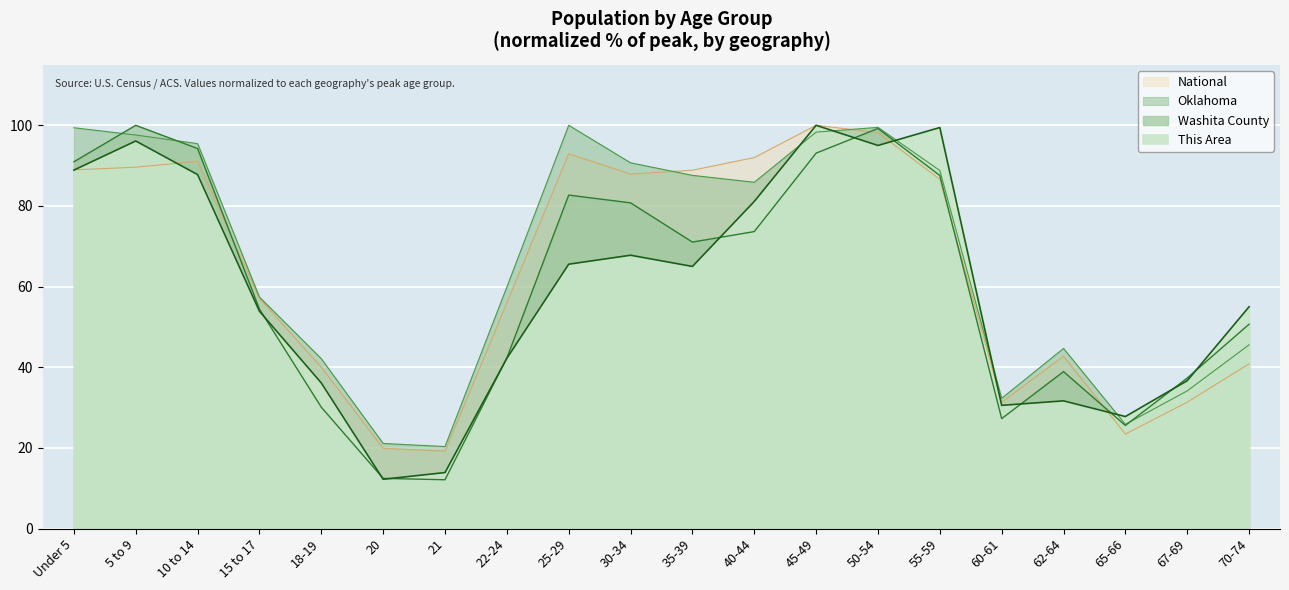

Reading left to right, list all the values displayed in this chart.

This Area: Under 5=88.9	5 to 9=96.1	10 to 14=87.8	15 to 17=53.9	18-19=36.1	20=12.2	21=13.9	22-24=42.2	25-29=65.6	30-34=67.8	35-39=65.0	40-44=81.1	45-49=100.0	50-54=95.0	55-59=99.4	60-61=30.6	62-64=31.7	65-66=27.8	67-69=36.7	70-74=55.0
Washita County: Under 5=91.0	5 to 9=100.0	10 to 14=94.2	15 to 17=54.4	18-19=30.1	20=12.4	21=12.1	22-24=42.3	25-29=82.7	30-34=80.8	35-39=71.0	40-44=73.6	45-49=93.1	50-54=99.2	55-59=87.6	60-61=27.3	62-64=38.9	65-66=25.6	67-69=37.3	70-74=50.7
Oklahoma: Under 5=99.4	5 to 9=97.6	10 to 14=95.5	15 to 17=57.4	18-19=42.1	20=21.1	21=20.3	22-24=59.9	25-29=100.0	30-34=90.7	35-39=87.6	40-44=85.9	45-49=98.3	50-54=99.5	55-59=88.8	60-61=32.3	62-64=44.7	65-66=25.8	67-69=34.1	70-74=45.6
National: Under 5=89.0	5 to 9=89.6	10 to 14=91.1	15 to 17=57.0	18-19=40.0	20=19.9	21=19.2	22-24=56.0	25-29=92.9	30-34=87.9	35-39=88.9	40-44=92.0	45-49=100.0	50-54=98.2	55-59=86.6	60-61=31.3	62-64=42.7	65-66=23.4	67-69=31.3	70-74=40.9